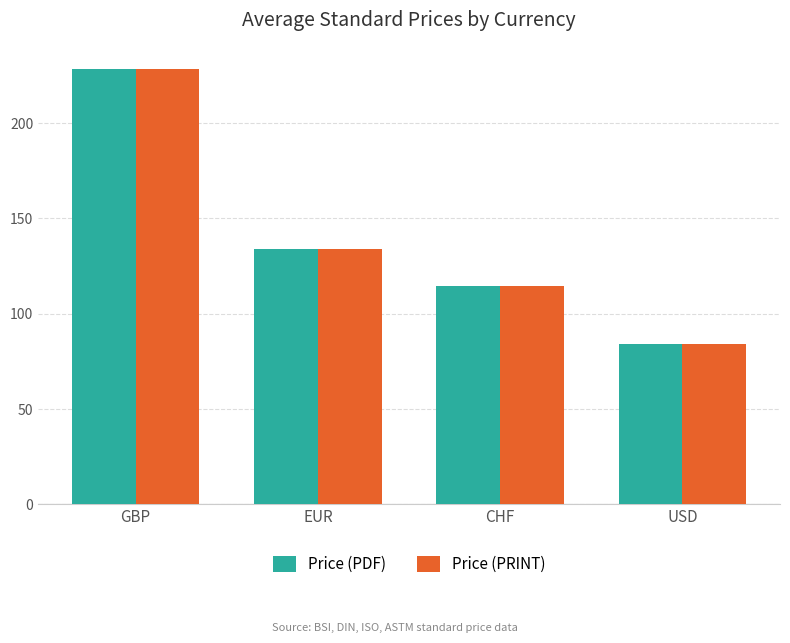

What is the average value of the Price (PDF) series?

140.3